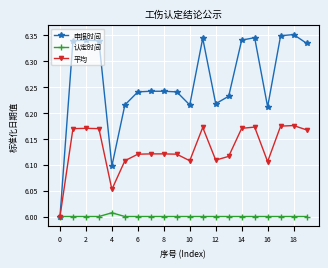

List the series in order of their peak value, highest first.

申报时间, 平均, 认定时间